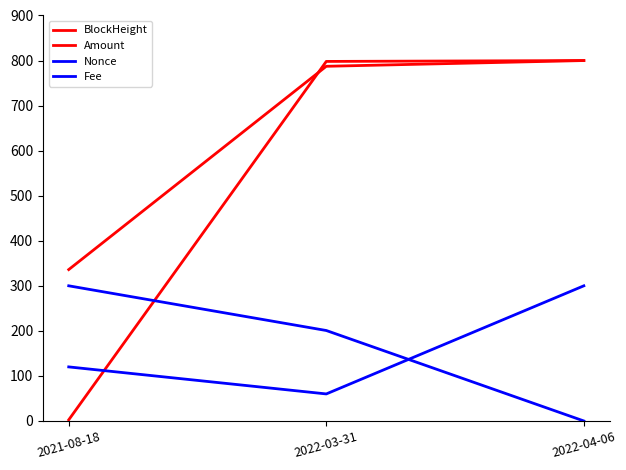

True or false: Amount has a value of 1179.2 at 2022-04-06.

False